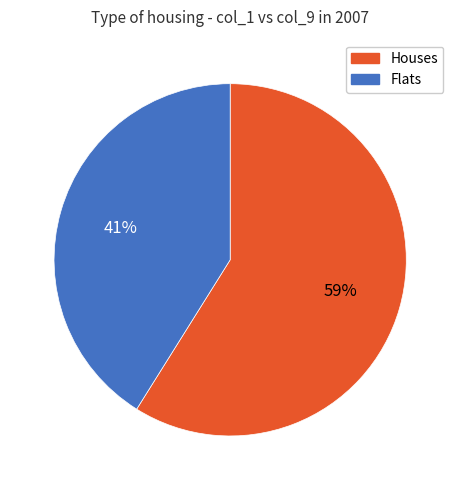

To the nearest percent, what is the difference between the largest and smallest slice percentages?

18%